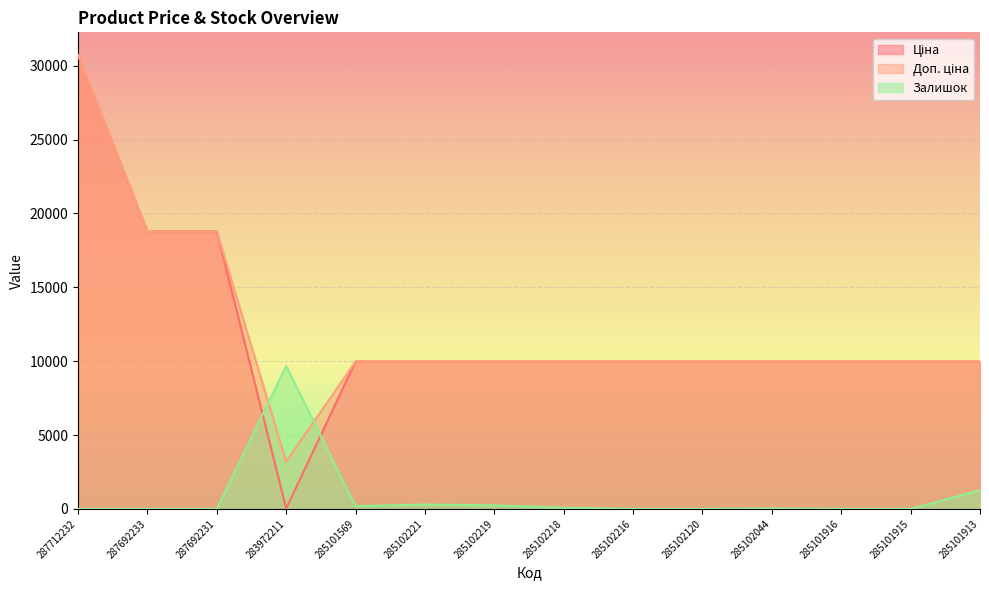

Which label corresponds to the smallest value in the chart?

287712232